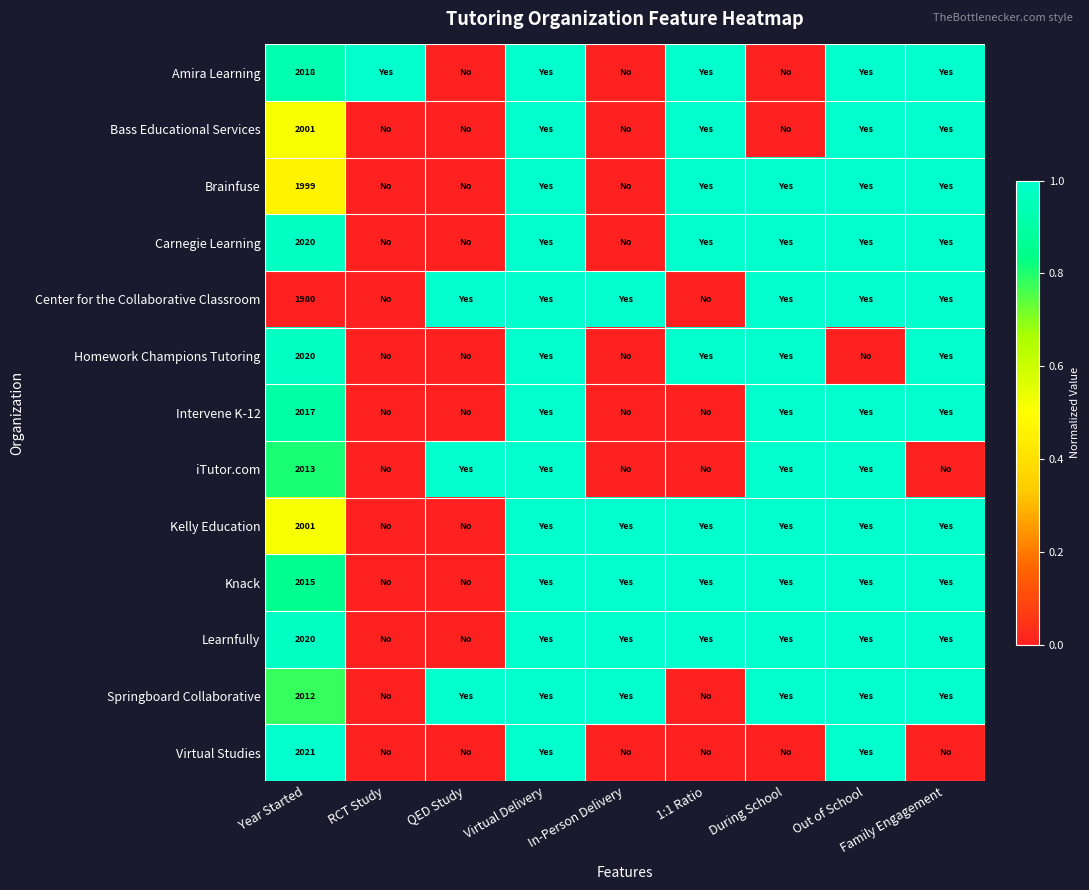

True or false: Learnfully has a value of 696 at Year Started.

False